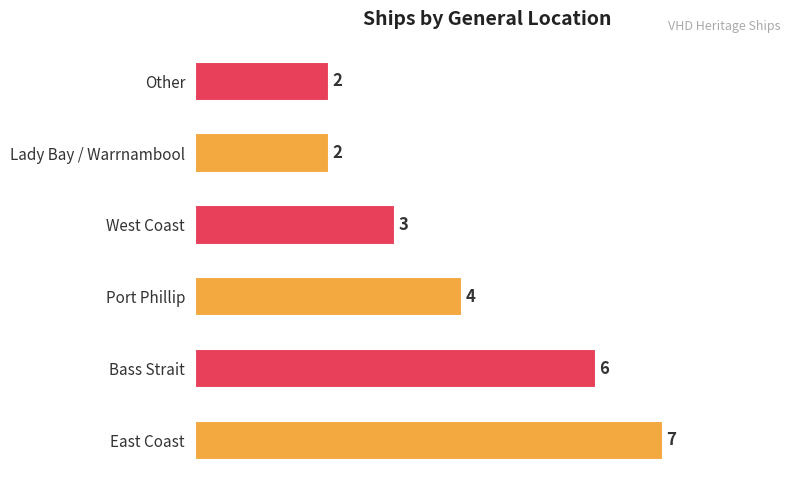

Which label corresponds to the largest value in the chart?

East Coast